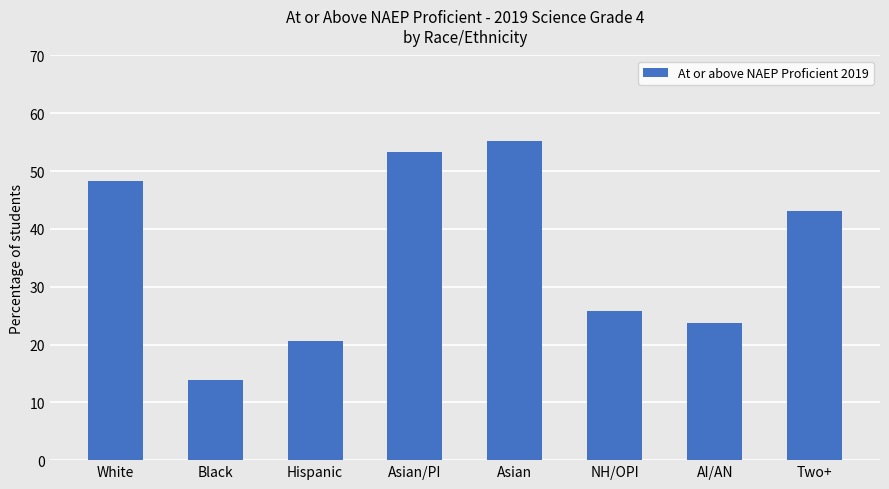

What is the change in value from Black to Hispanic?

+6.8